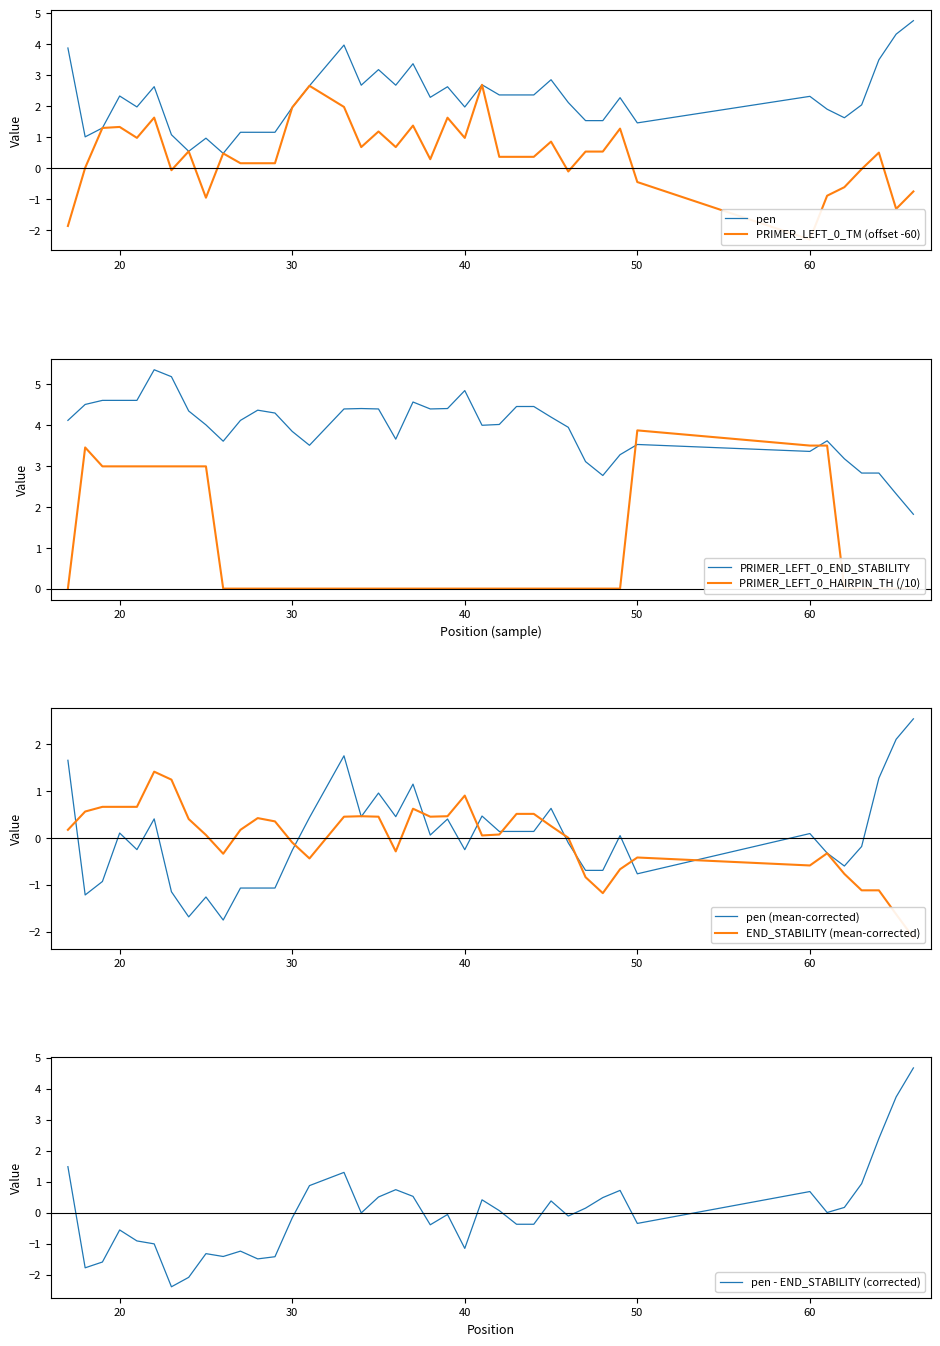

What is the minimum value for pen?

0.5